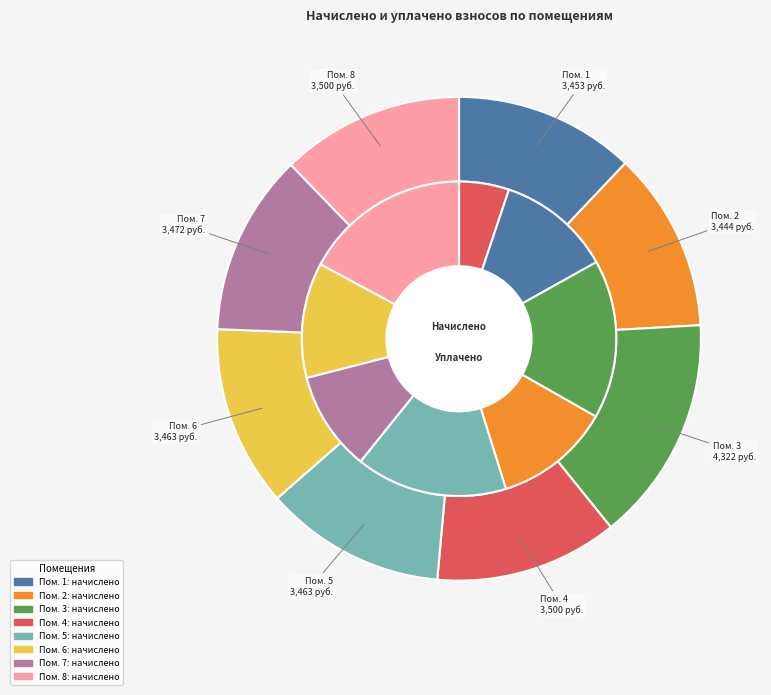

Is there any slice that represents more than half of the pie?

No